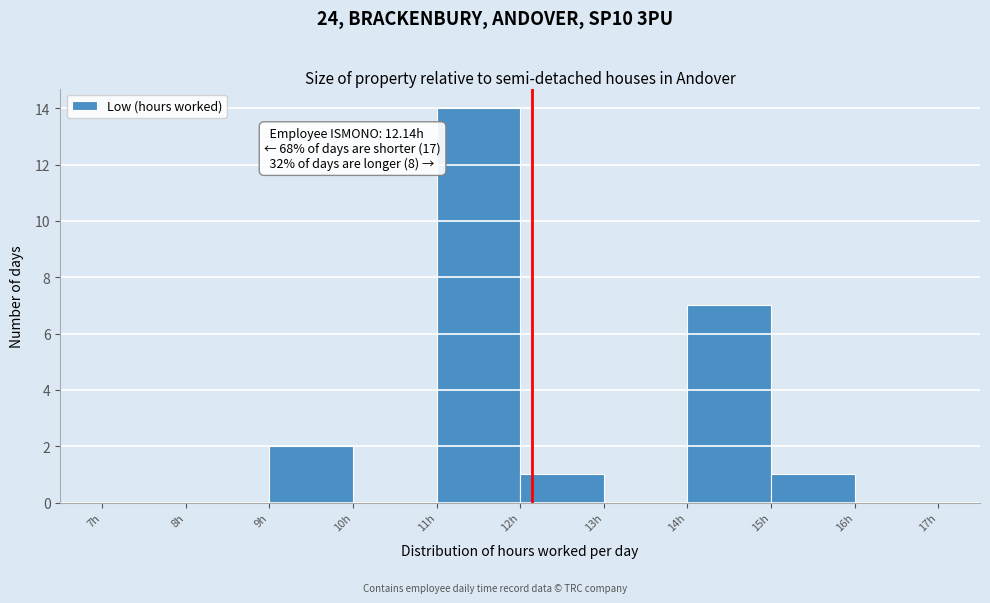

Which range on the x-axis has the tallest bar?

11 to 12